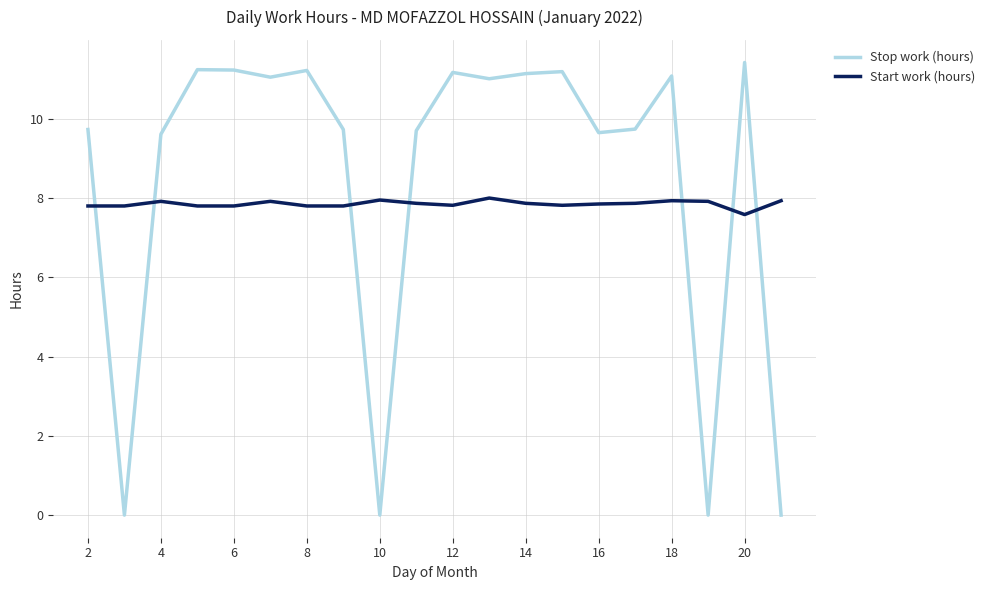

Which series has the largest total across all categories?

Stop work (hours)